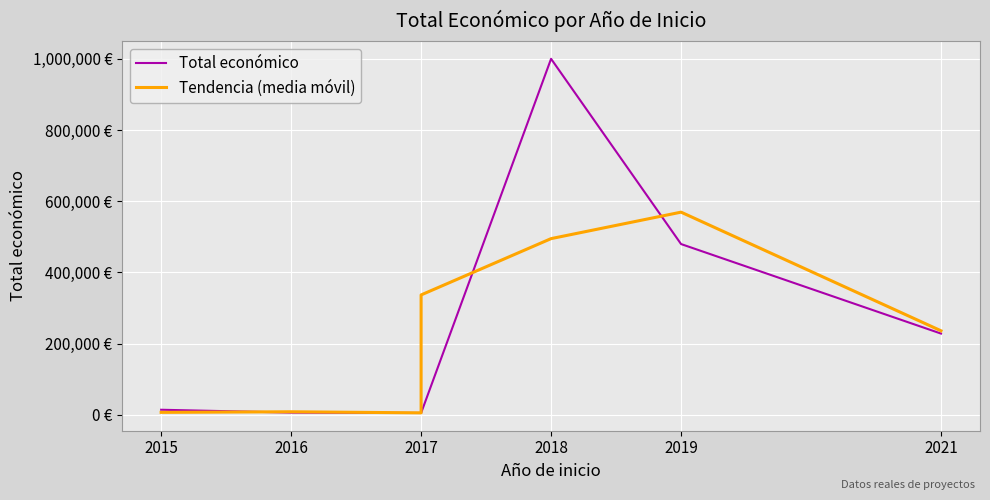

List the series in order of their peak value, highest first.

Total económico, Tendencia (media móvil)